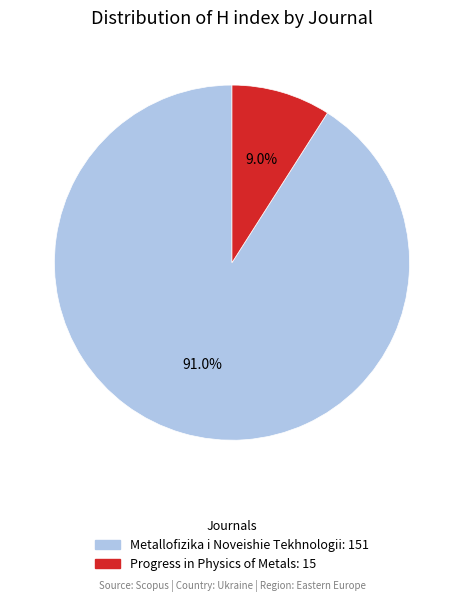

What is the largest slice in the pie chart?

Metallofizika i Noveishie Tekhnologii